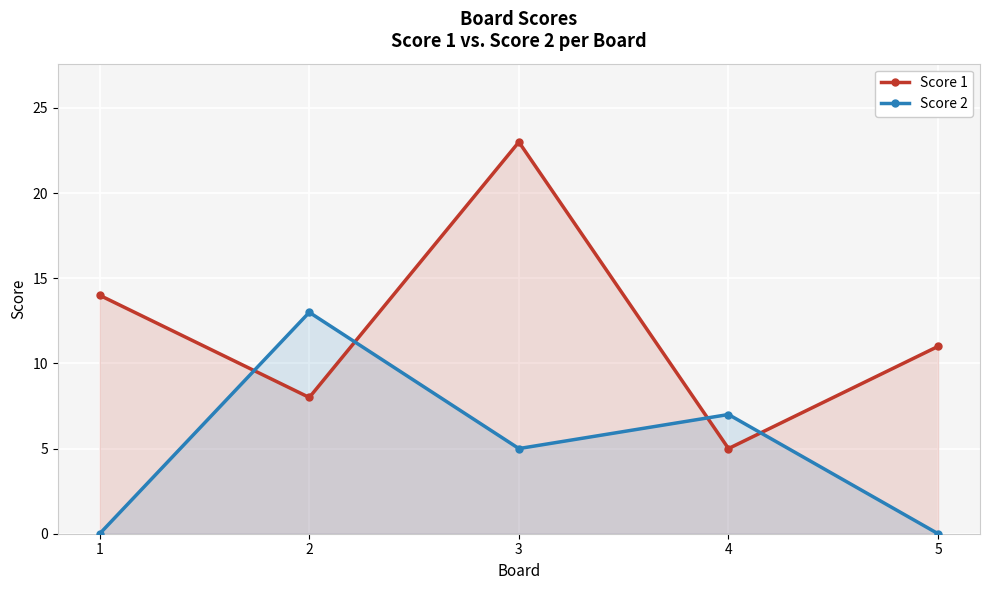

Where do Score 2 and Score 1 first cross each other?

1 and 2